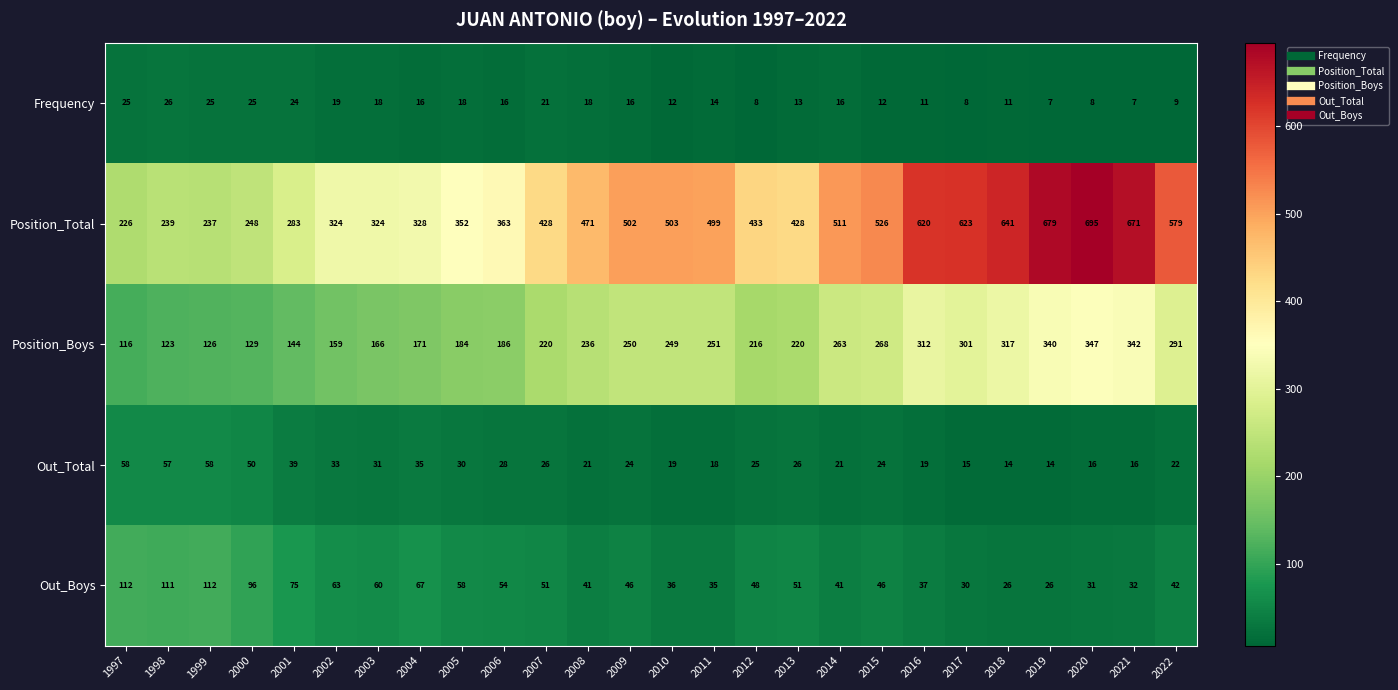

Is it true that Out_Total equals 14 at 2019?

True